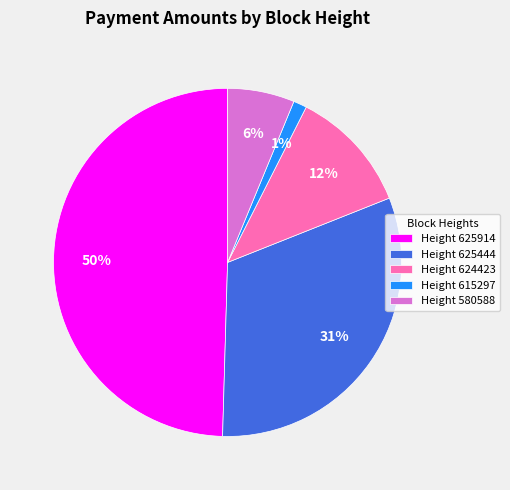

Which category has the biggest portion of the pie?

Height 625914